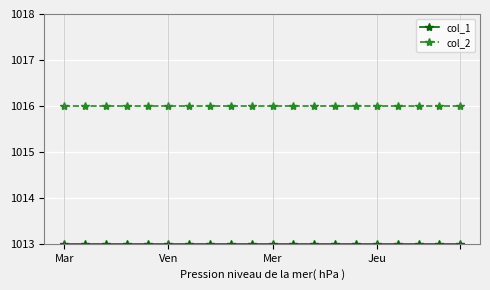

What is the maximum value for col_2?

1016